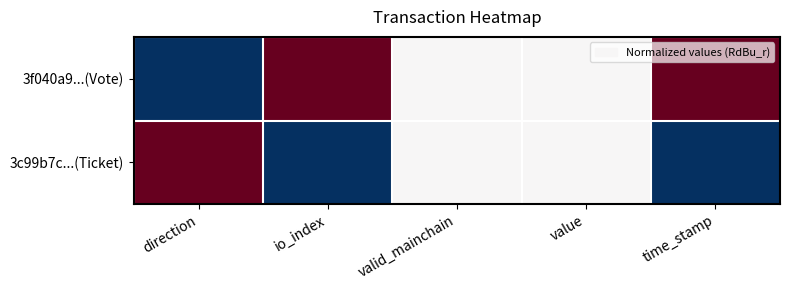

At how many categories does at least one series exceed 0?

3